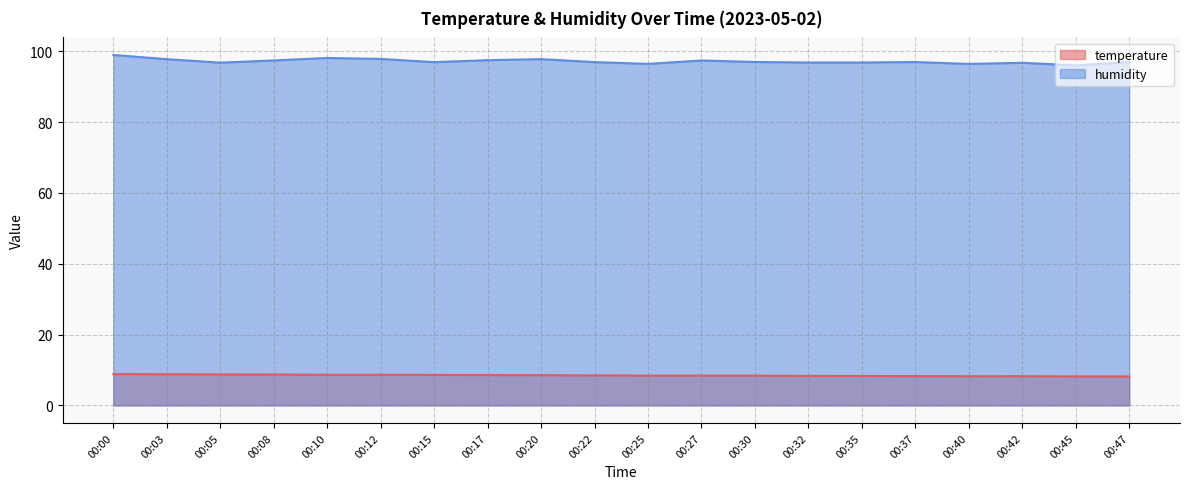

Which series has the largest range (max minus min)?

humidity